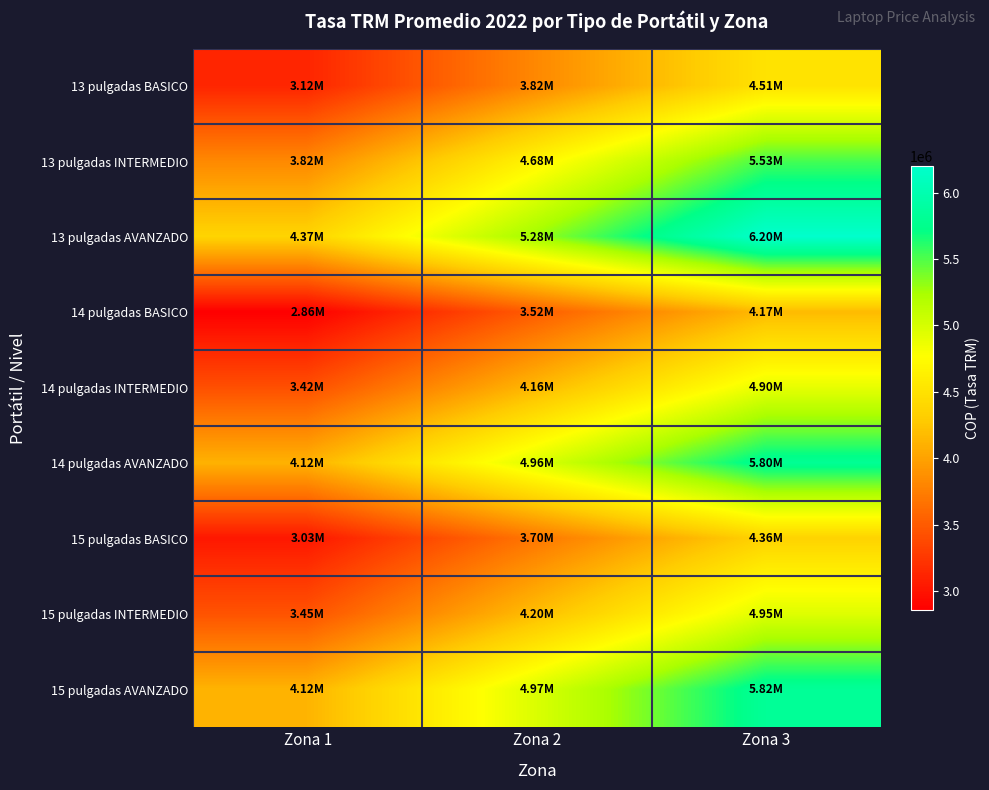

Which series has the widest spread of values?

13 pulgadas AVANZADO